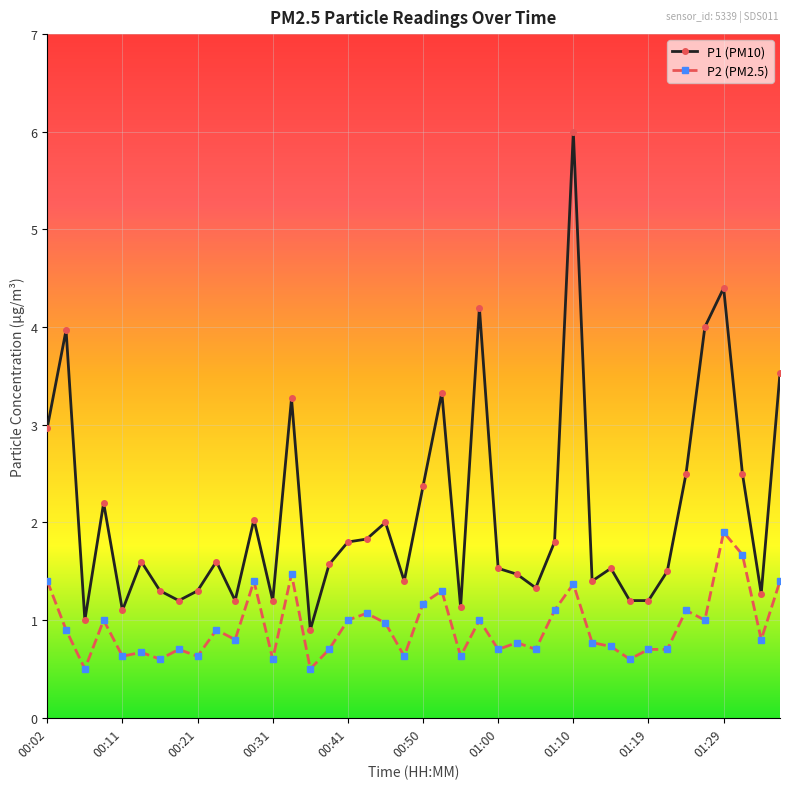

What is the difference between the second highest and second lowest values in the P2 (PM2.5) series?

1.2